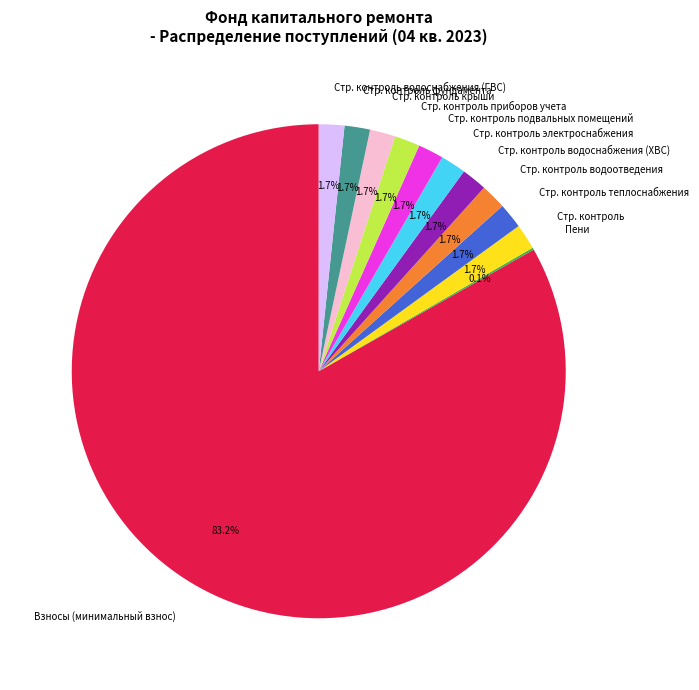

Does any single category account for the majority?

Yes